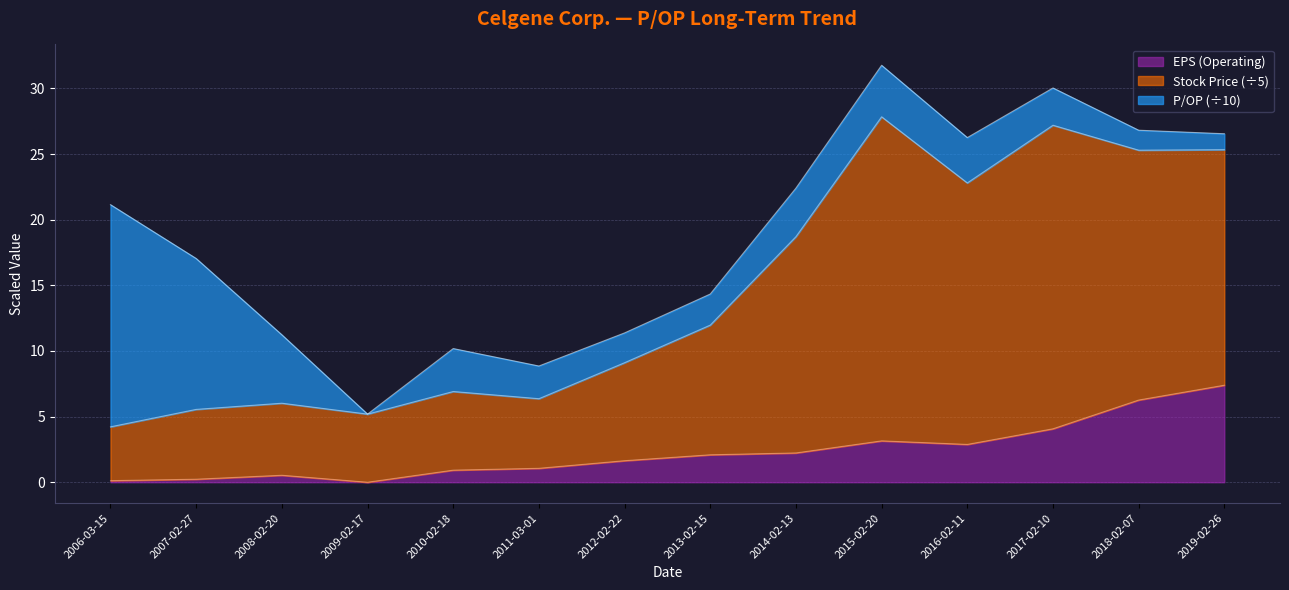

What is the difference between the second highest and second lowest values in the EPS (Operating) series?

6.1